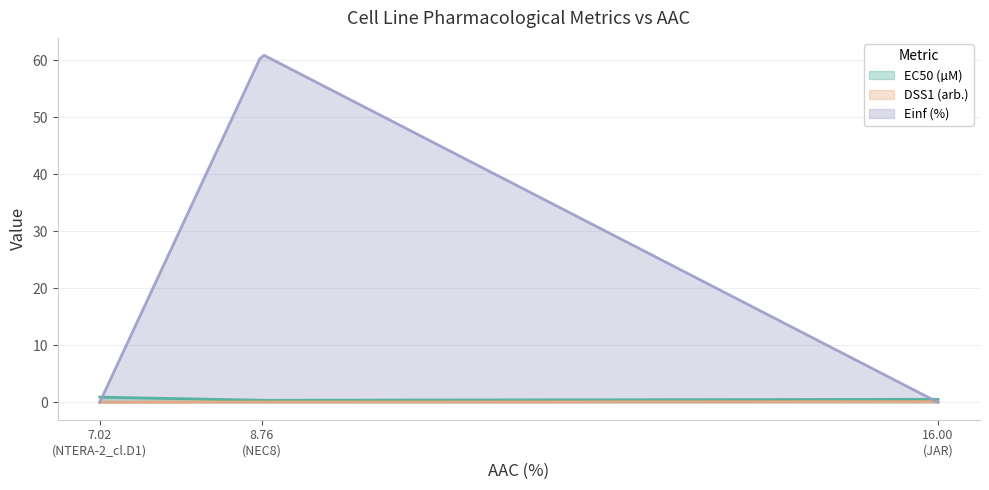

Count the number of categories in the chart.

200